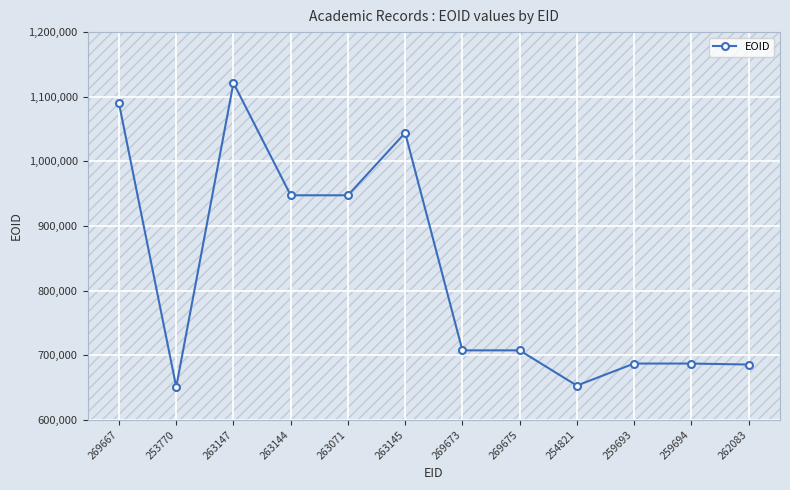

How many distinct data groups are displayed?

1